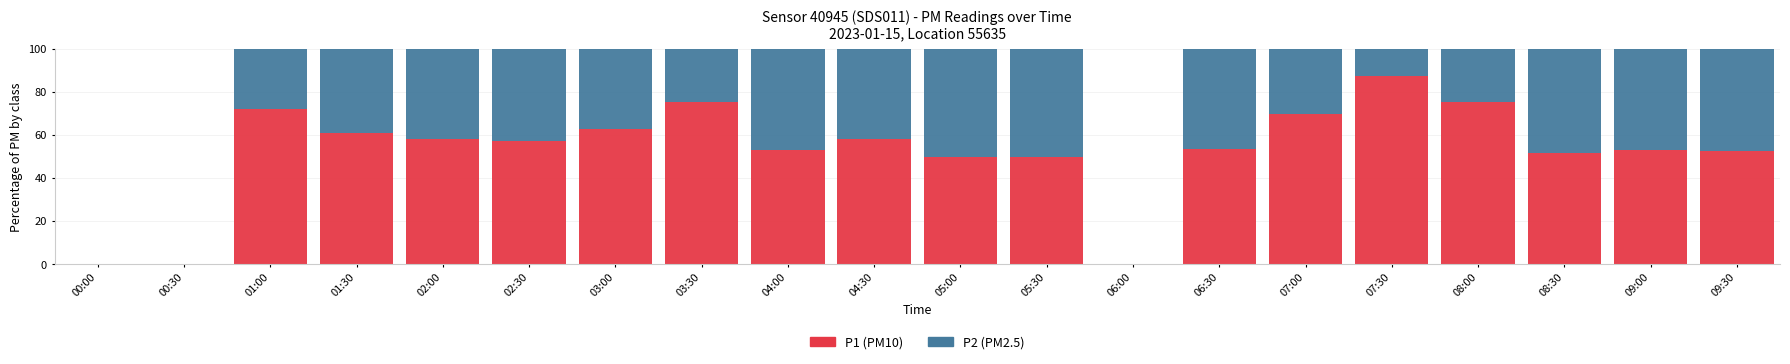

What is the total value across all series at 01:30?

100.0